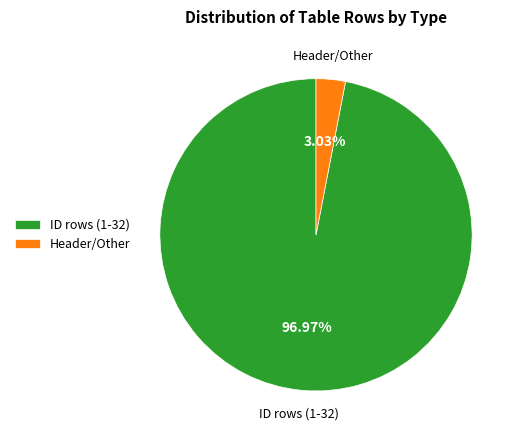

Do ID rows (1-32) and Header/Other together represent more than half of the pie?

Yes